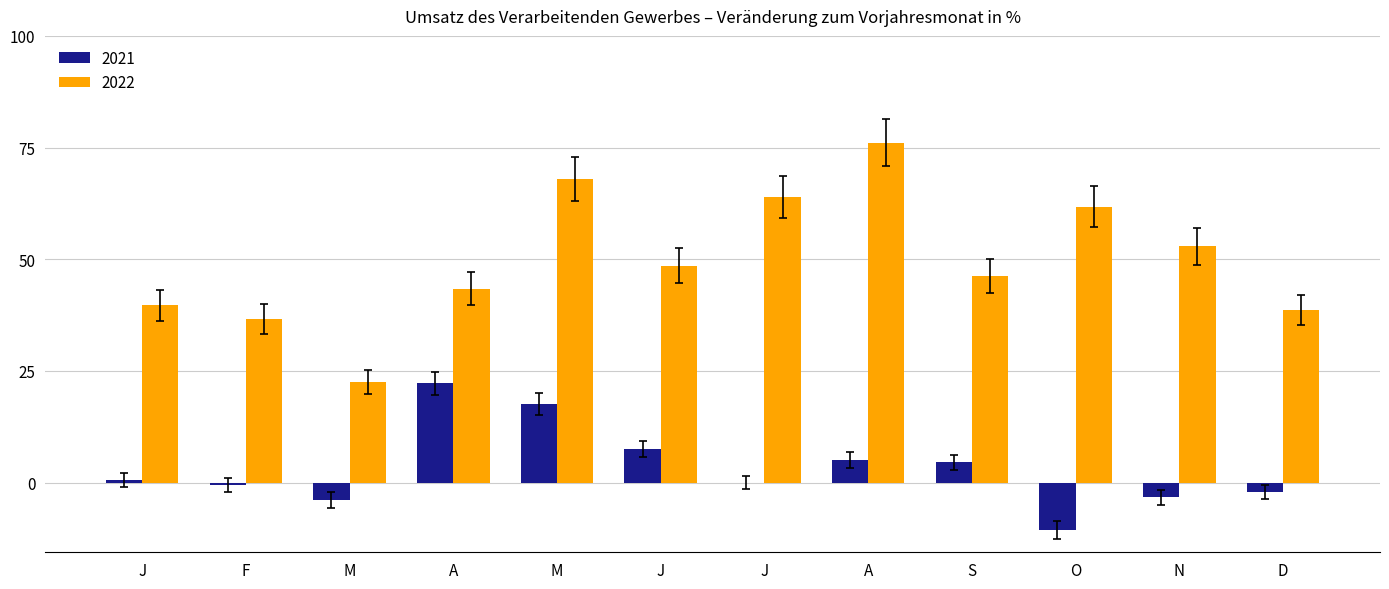

What is the minimum value shown in the chart?

-10.6